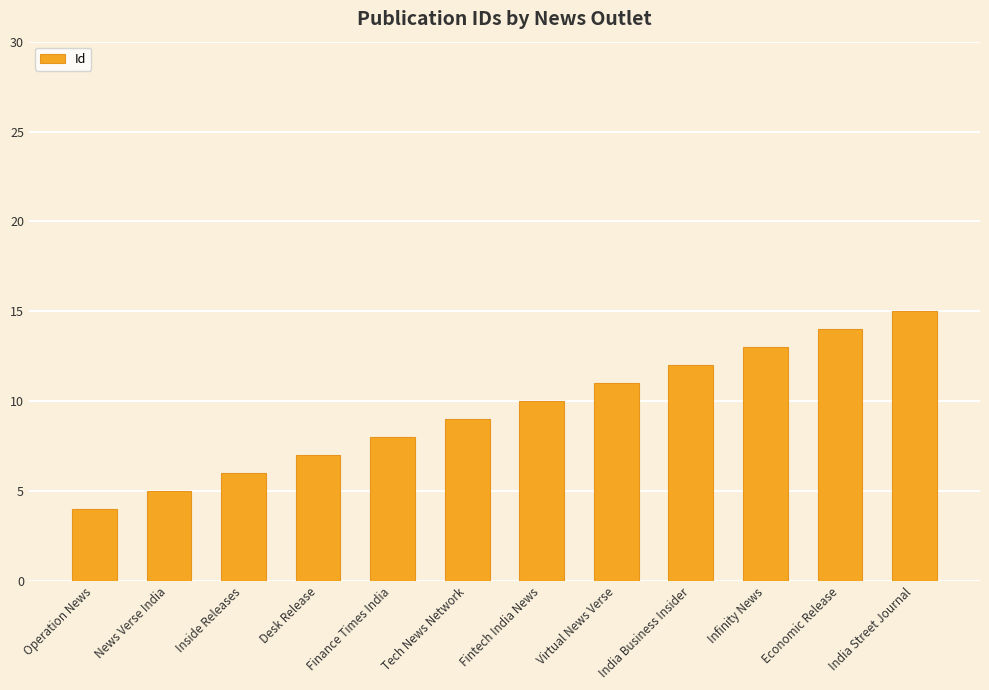

Reading right to left, what are all the values shown in this chart?

India Street Journal=15	Economic Release=14	Infinity News=13	India Business Insider=12	Virtual News Verse=11	Fintech India News=10	Tech News Network=9	Finance Times India=8	Desk Release=7	Inside Releases=6	News Verse India=5	Operation News=4